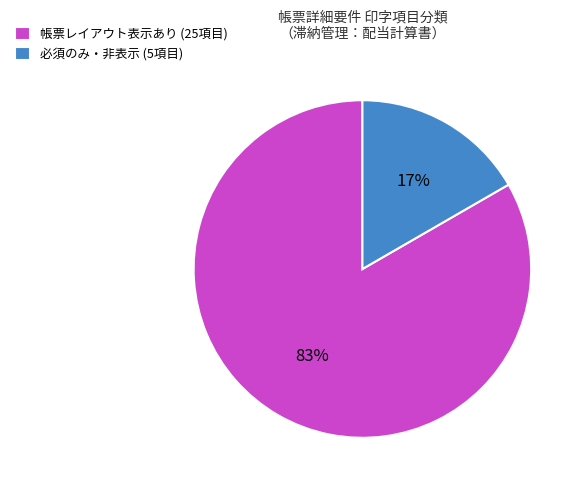

The 帳票レイアウト表示あり (25項目) slice represents 95% of the pie. True or false?

False